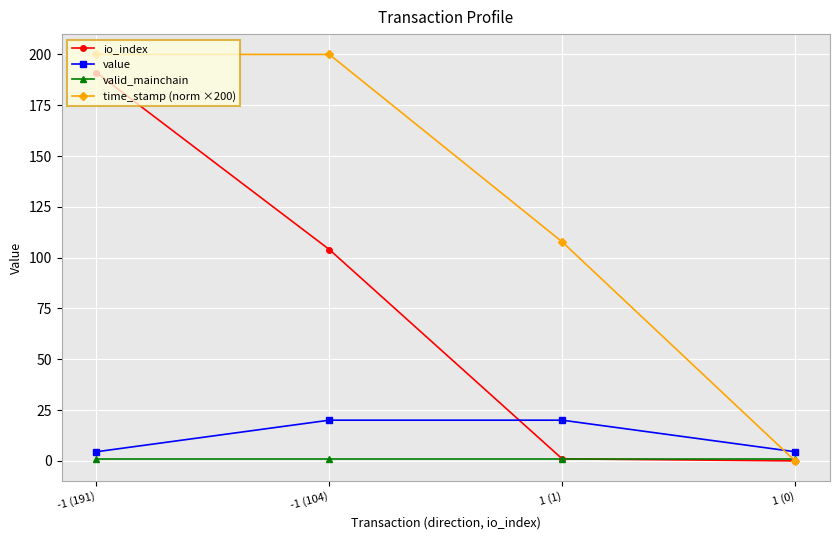

Reading left to right, list all the values displayed in this chart.

io_index: -1 (191)=191.0	-1 (104)=104.0	1 (1)=1.0	1 (0)=0.0
value: -1 (191)=4.5	-1 (104)=20.0	1 (1)=20.0	1 (0)=4.5
valid_mainchain: -1 (191)=1.0	-1 (104)=1.0	1 (1)=1.0	1 (0)=1.0
time_stamp (norm ×200): -1 (191)=200.0	-1 (104)=200.0	1 (1)=107.8	1 (0)=0.0